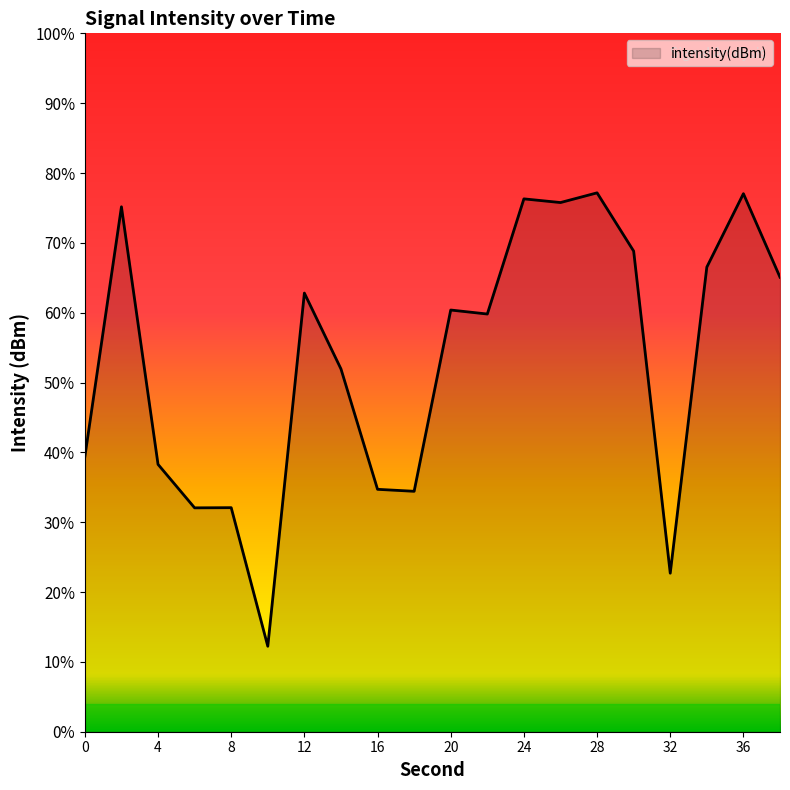

What is the difference between the maximum and minimum values?

64.9